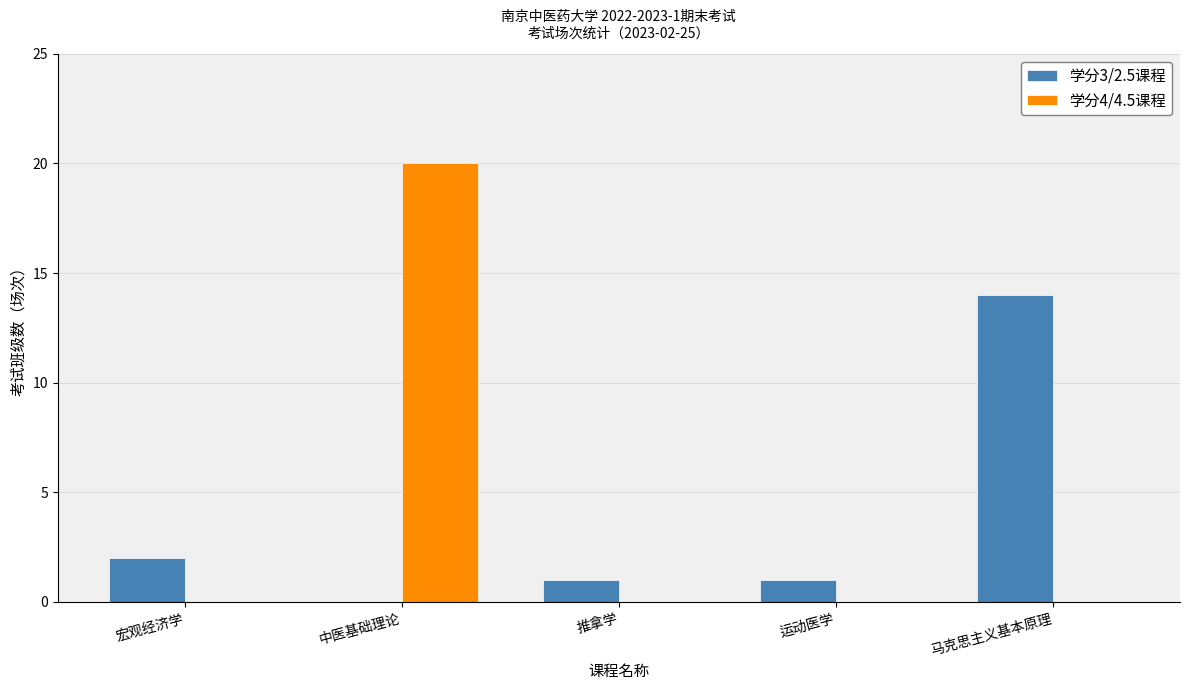

At which label does 学分4/4.5课程 reach its peak?

中医基础理论